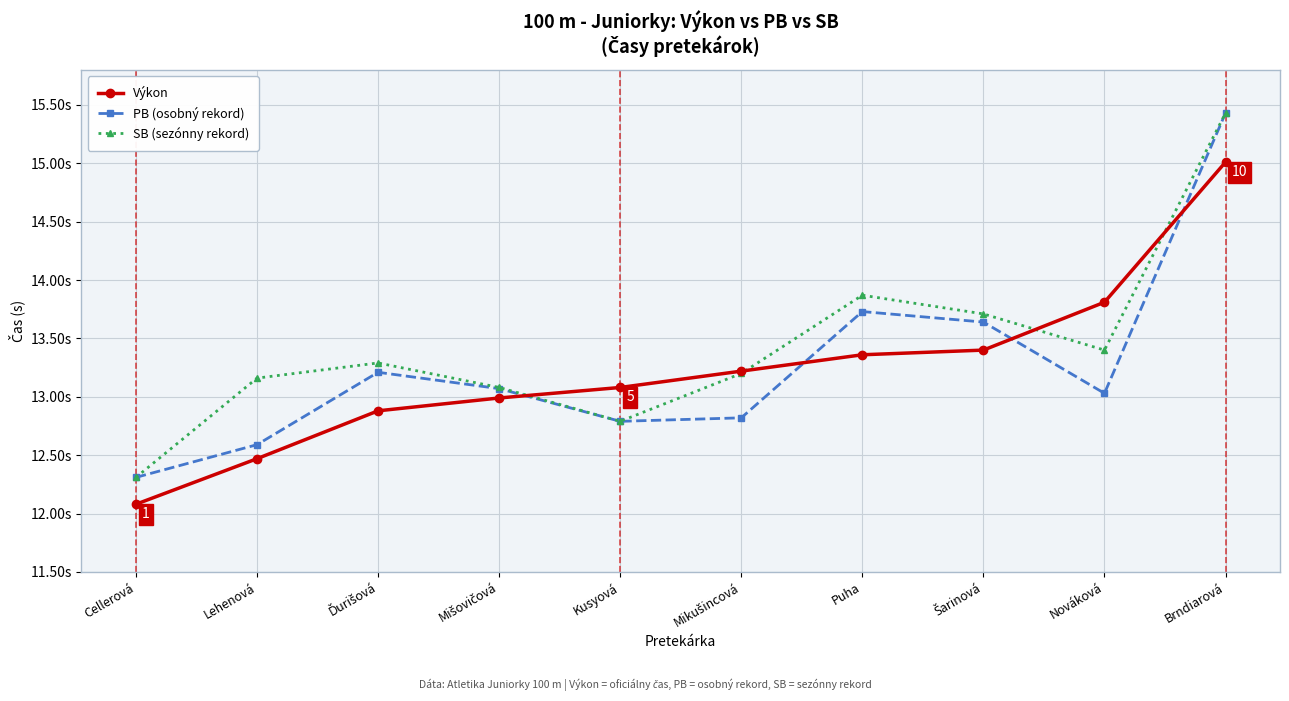

What is the difference between the maximum and second lowest values in the PB (osobný rekord) series?

2.8